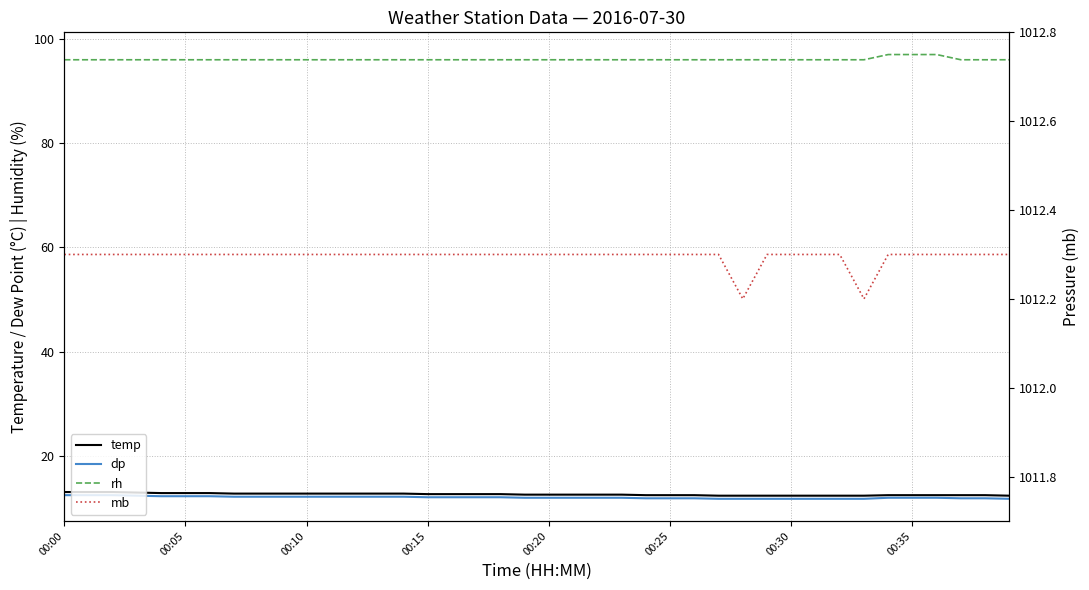

Where is the first local minimum for mb?

28